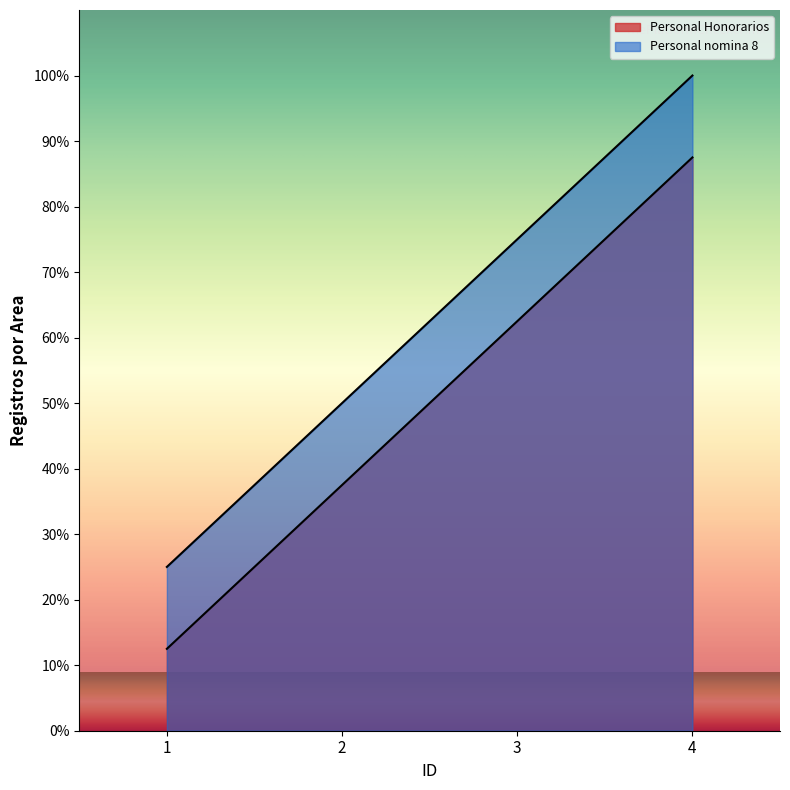

Does the chart display data point markers on the line(s)?

No